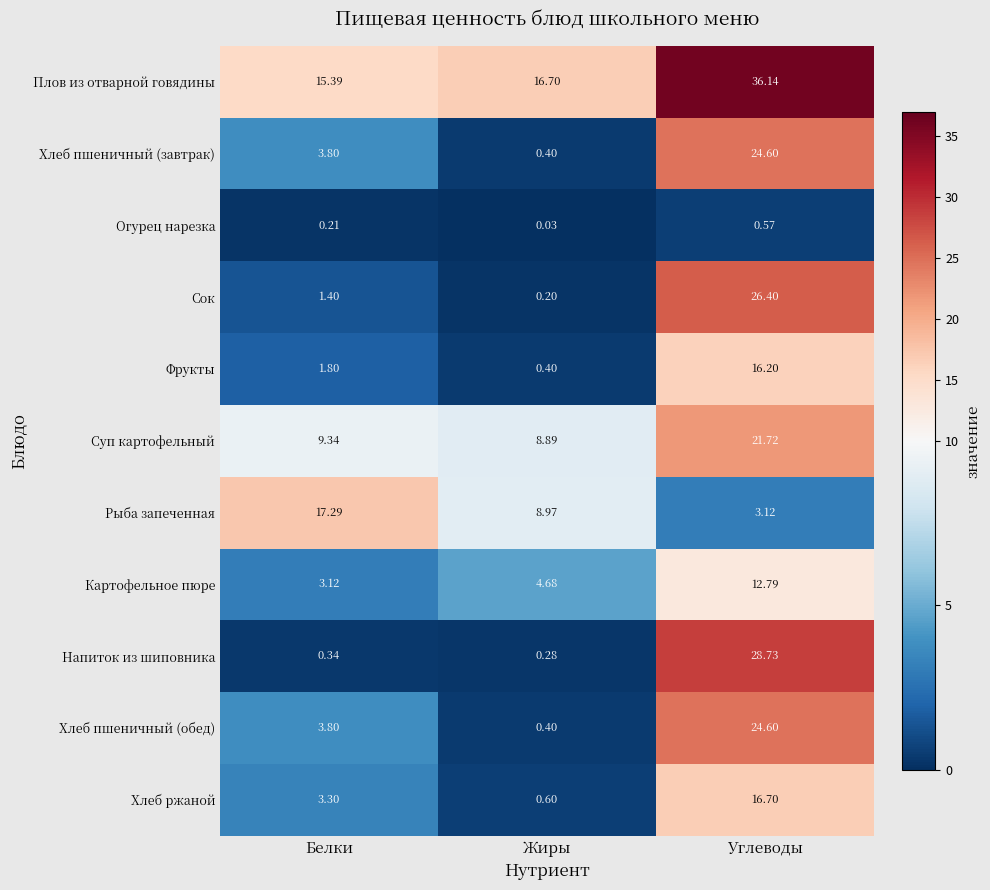

Which series has the largest total across all categories?

Плов из отварной говядины